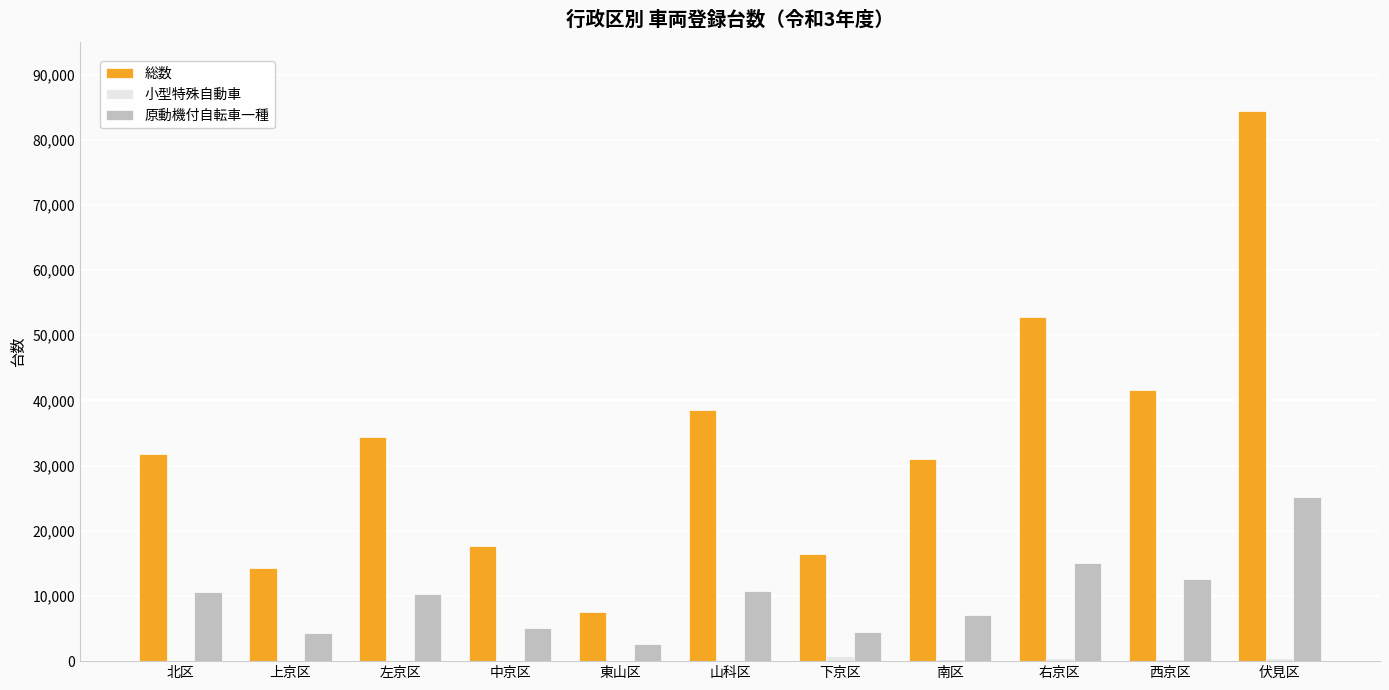

What is the sum of all 総数 values?

370576